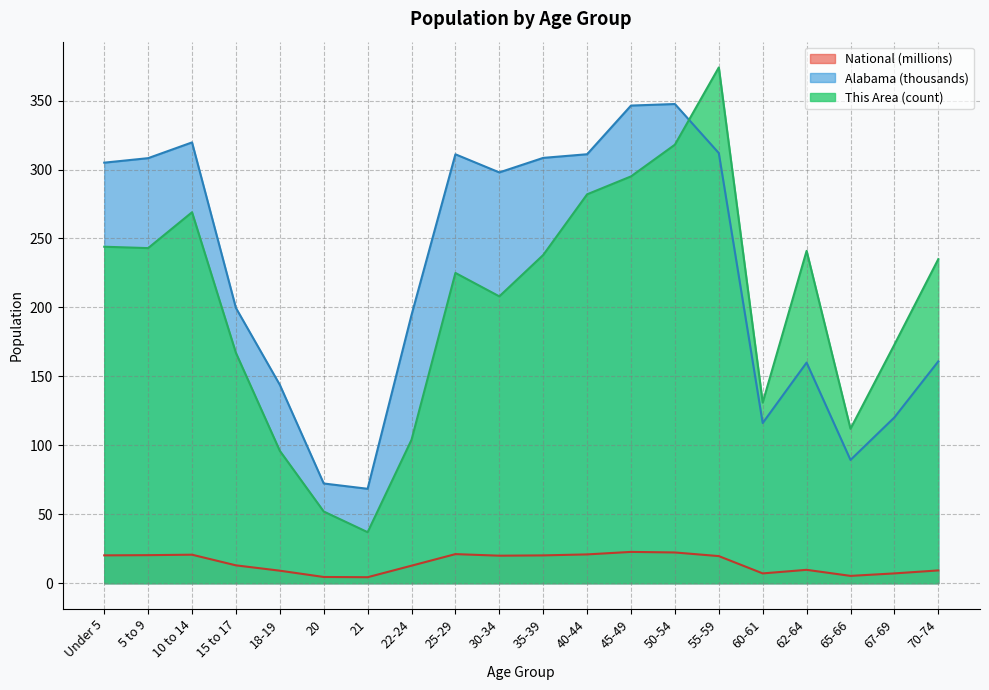

What position from the right is 50-54?

7